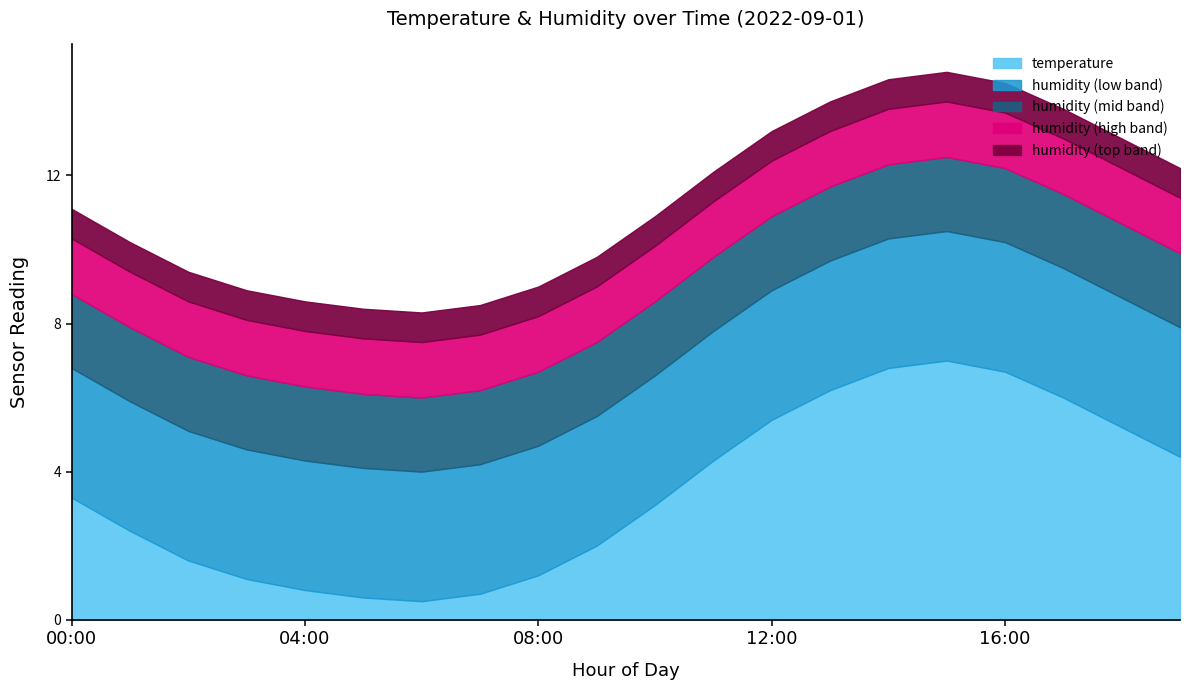

Is it true that temperature equals 4.4 at 00:00?

False